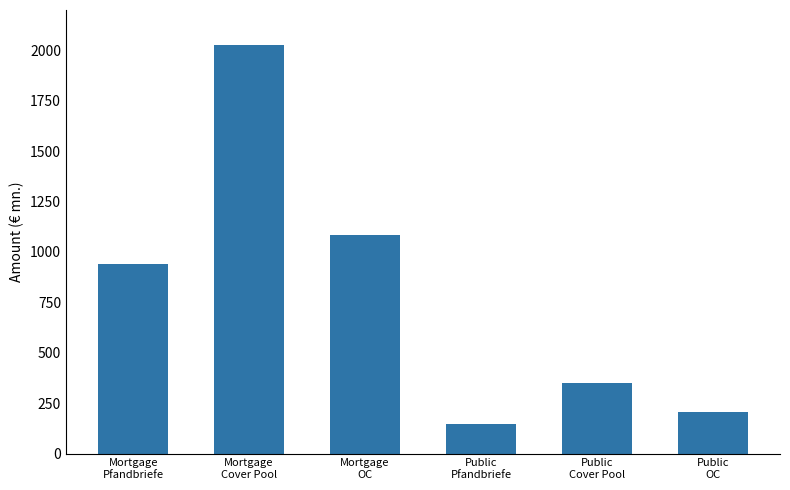

The value at Public
Cover Pool is 349.9. True or false?

True